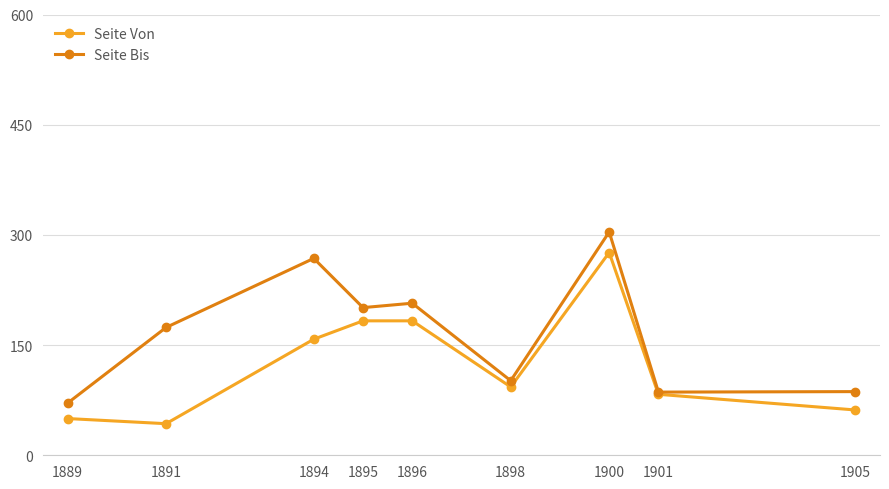

List the series in order of their overall mean, lowest first.

Seite Von, Seite Bis